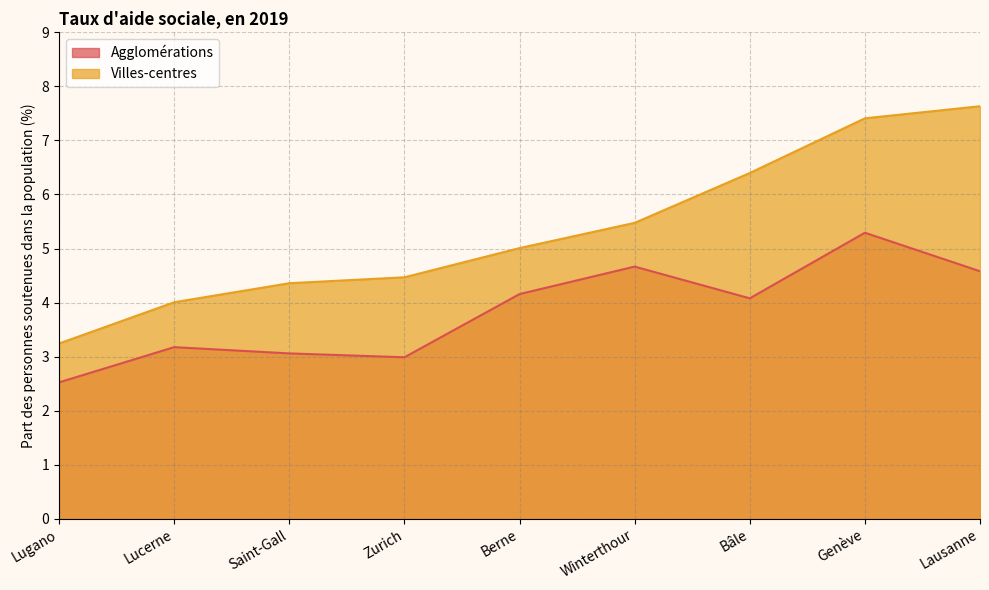

Does the chart have visible grid lines?

Yes